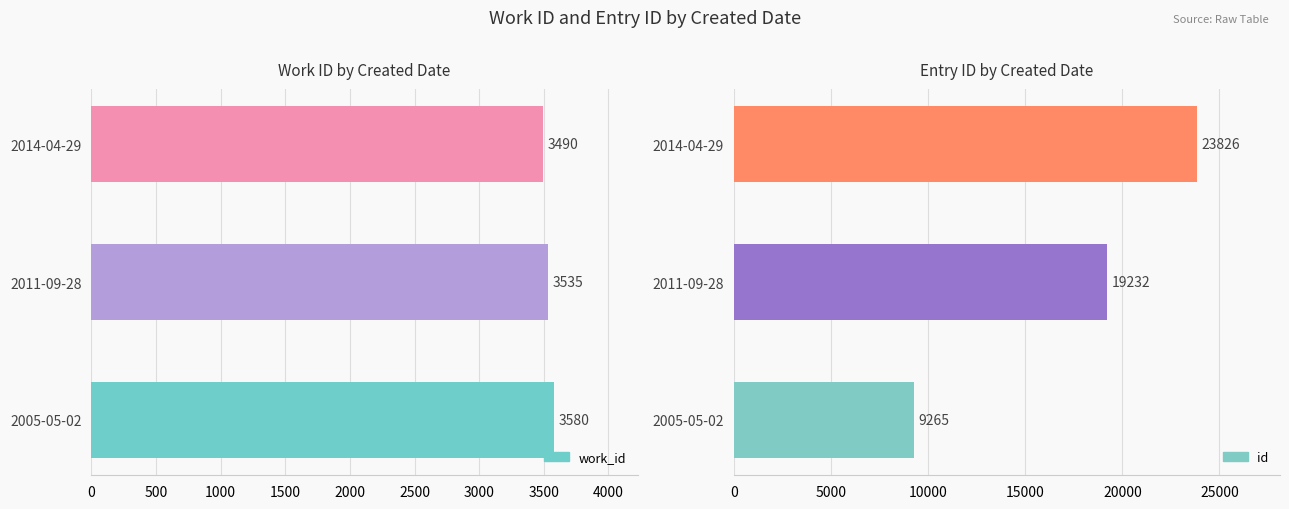

What is the sum of all id values?

52323